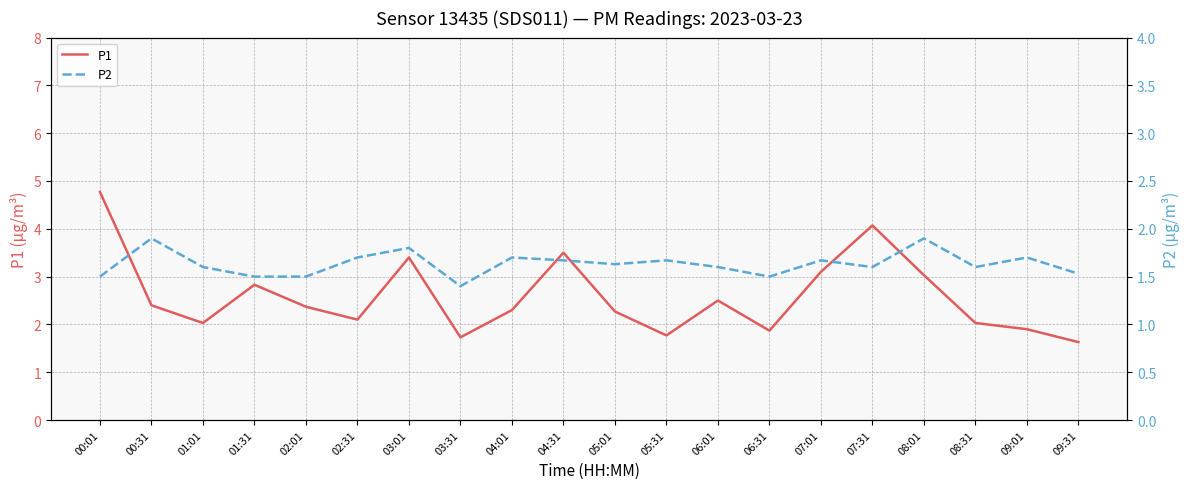

Where is the first local minimum for P1?

01:01